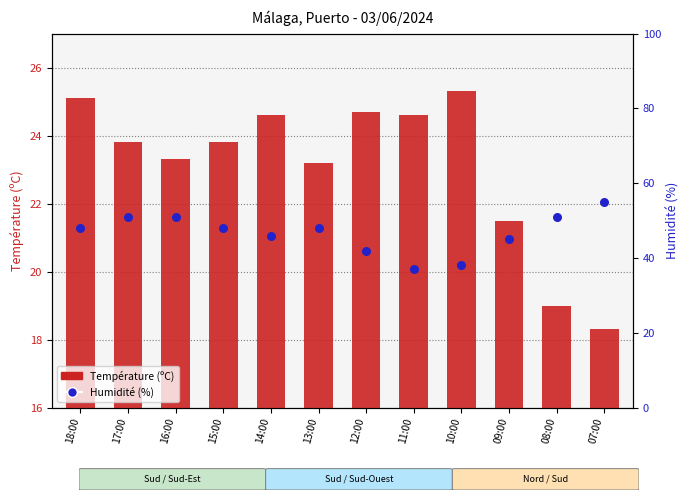

Which series has the largest total across all categories?

Humidité (%)